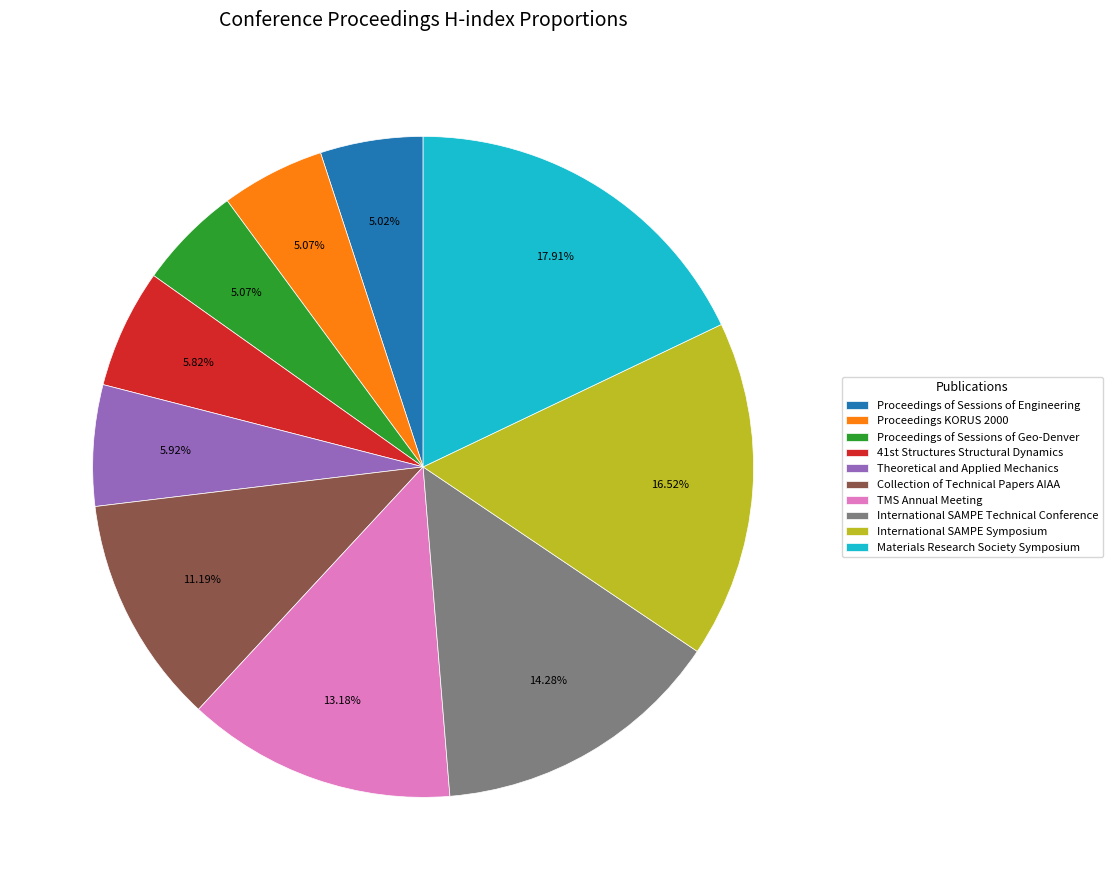

Which category has the biggest portion of the pie?

Materials Research Society Symposium